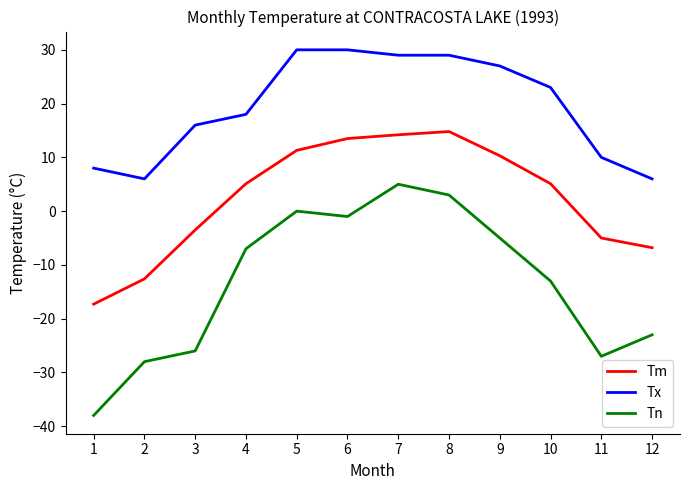

Between 6 and 11, which series saw the biggest shift?

Tn